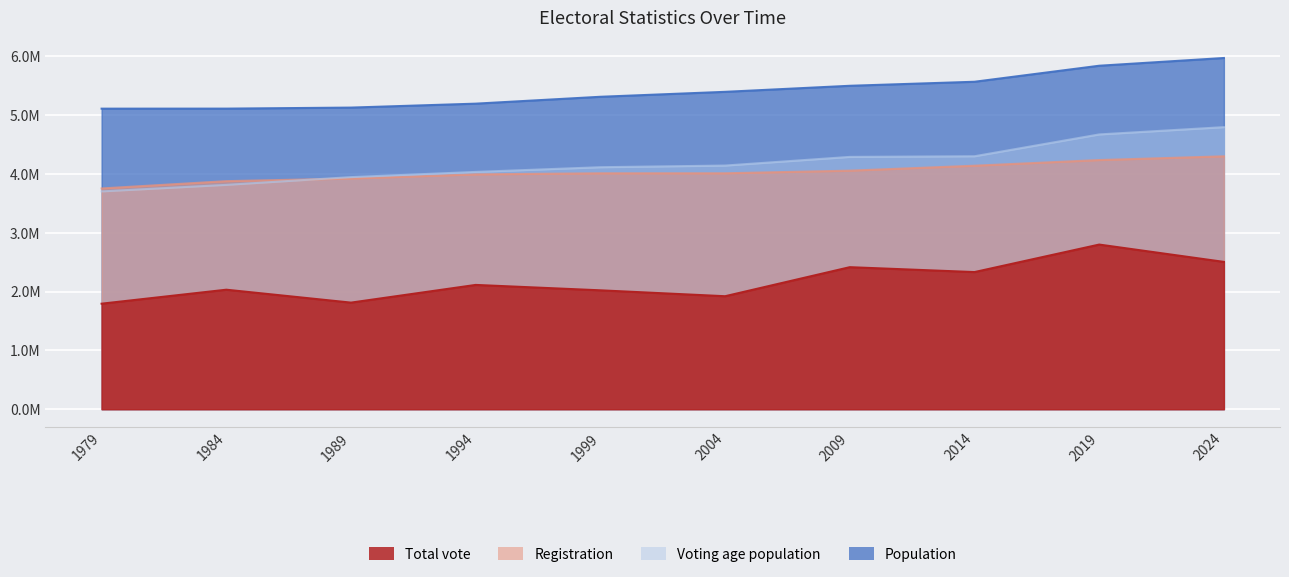

How many values in the Voting age population series are below 4143987?

5